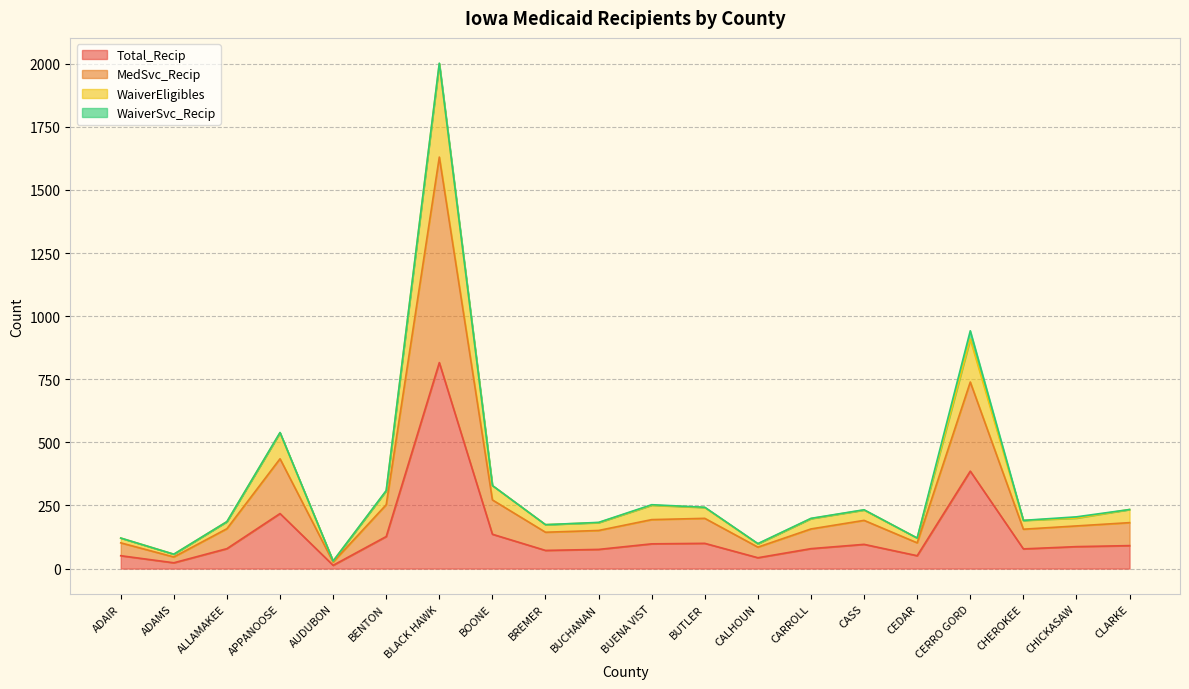

At which label does WaiverEligibles reach its minimum?

AUDUBON